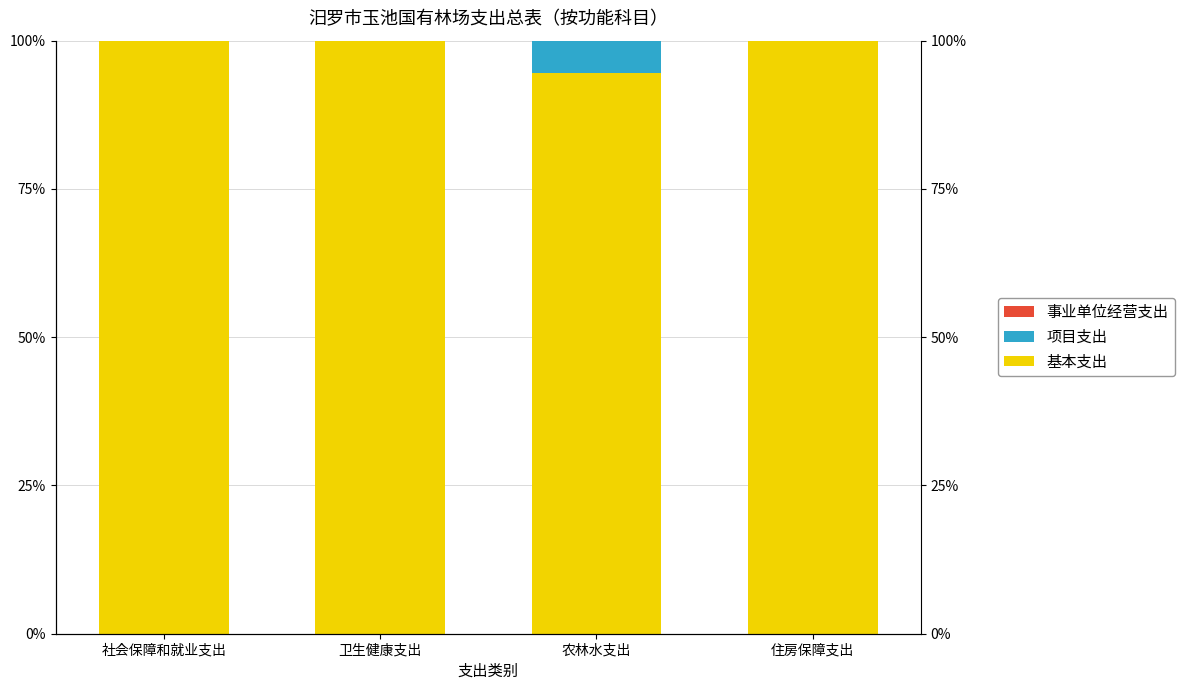

What is the difference between the maximum and minimum values in the 基本支出 series?

5.5